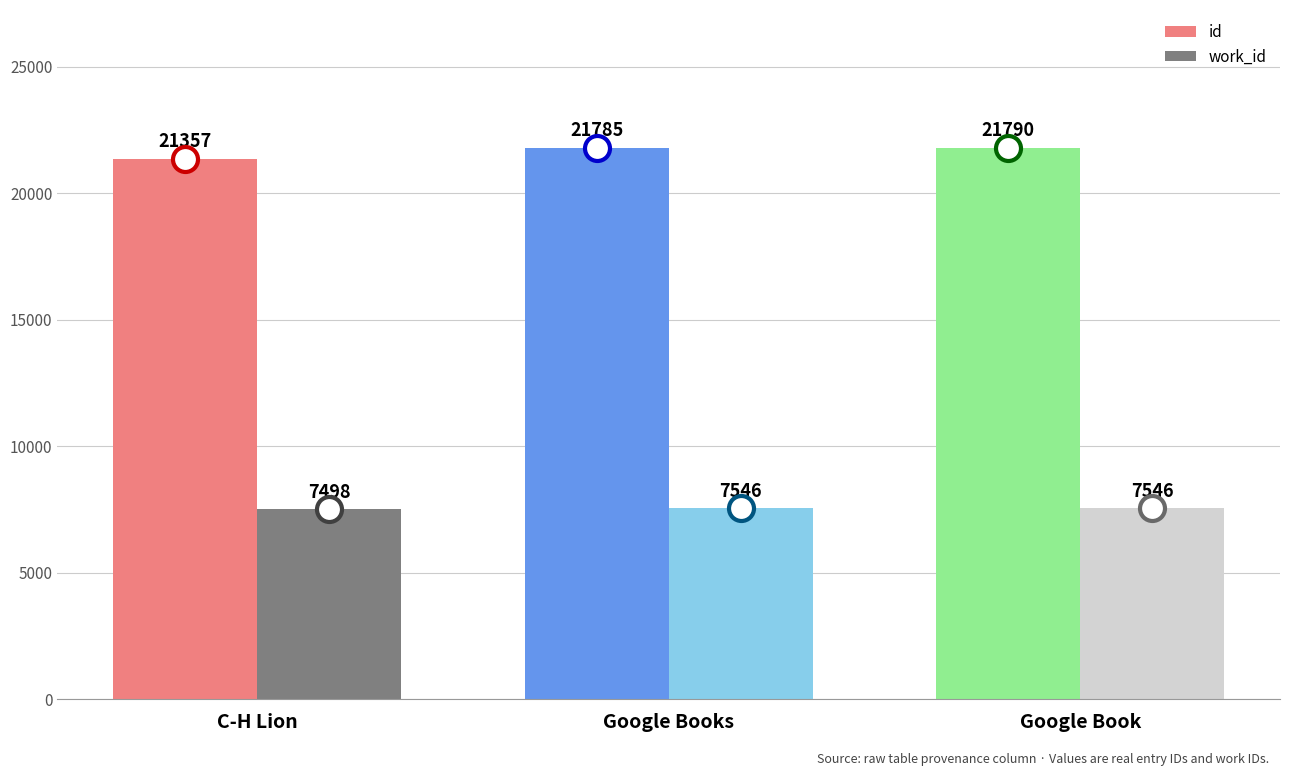

What is the total value across all series at Google Books?

29331